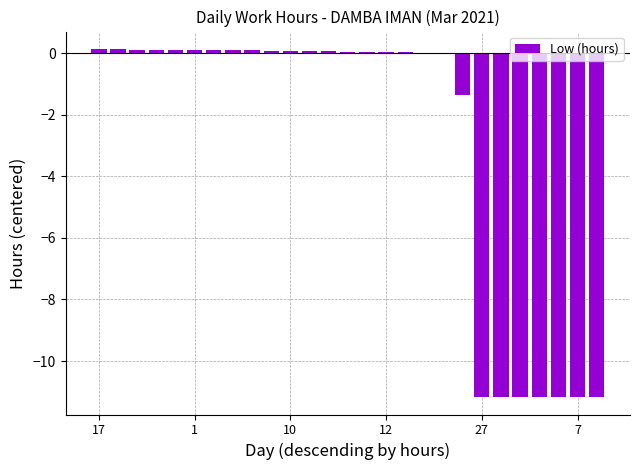

What is the sum of all values?

-78.2